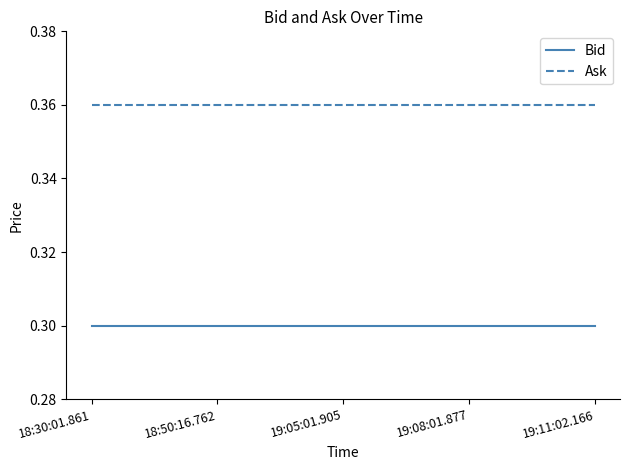

List the series in order of their peak value, lowest first.

Bid, Ask